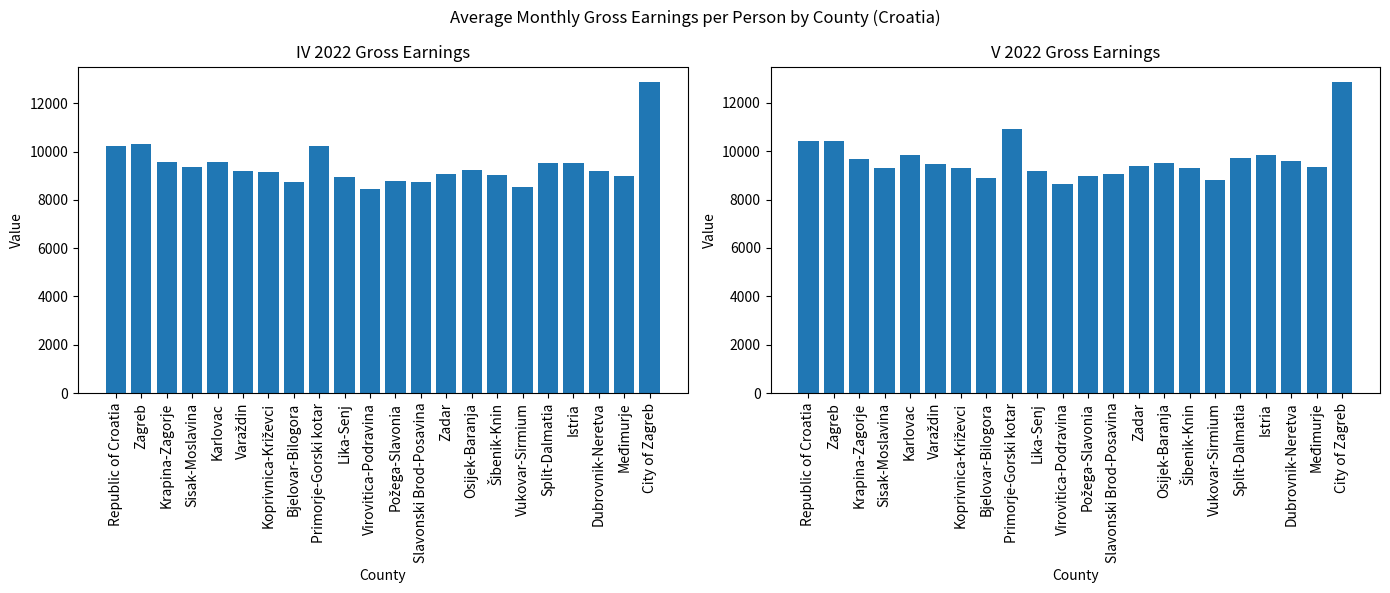

Reading left to right, what are all the values shown in this chart?

IV 2022: 10245	10294	9546	9339	9585	9194	9158	8741	10222	8940	8450	8782	8722	9089	9221	9048	8518	9505	9533	9205	8996	12874
V 2022: 10440	10437	9676	9290	9861	9452	9286	8908	10921	9186	8664	8993	9070	9396	9498	9299	8818	9719	9844	9579	9334	12858